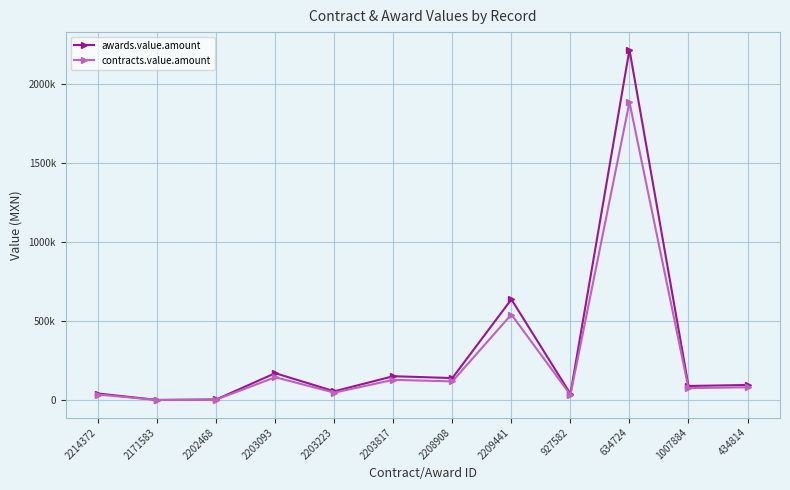

Does the chart have visible grid lines?

Yes